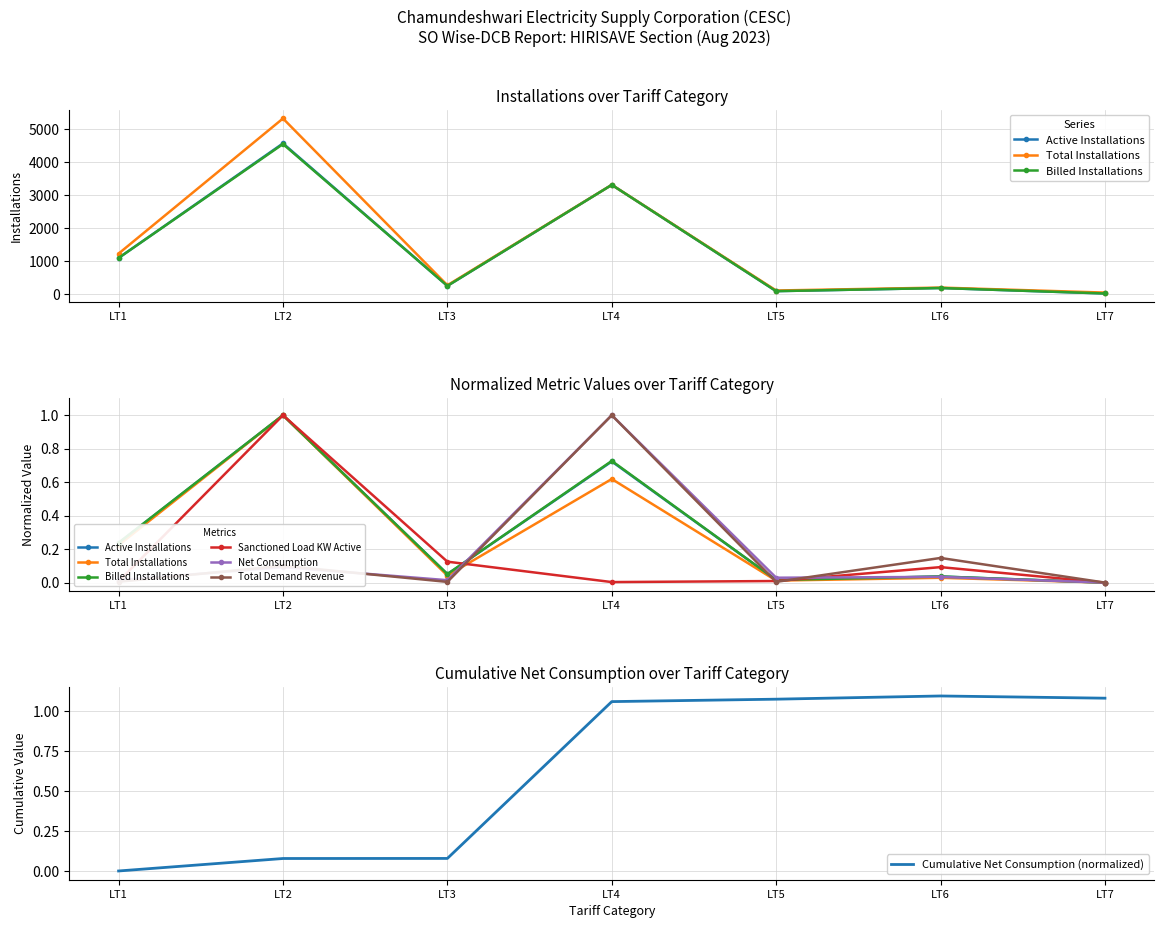

True or false: Total Installations and Active Installations cross at least once.

False